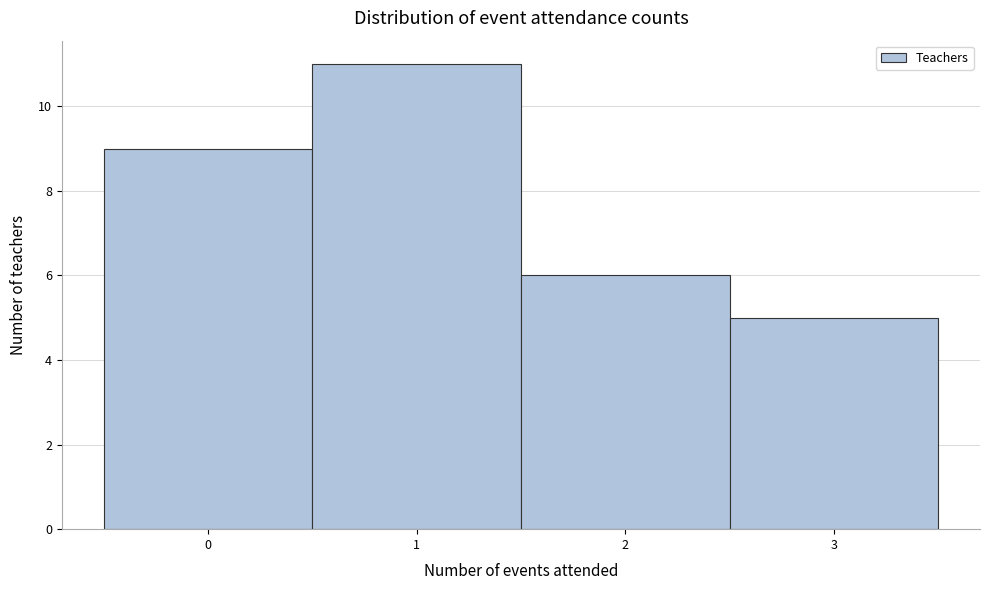

Reading left to right, transcribe this chart: for each bar, give the range it covers on the x-axis and its height. The values are not printed on the chart, so give them approximately, as read against the axis.

-0.5 to 0.5: 9
0.5 to 1.5: 11
1.5 to 2.5: 6
2.5 to 3.5: 5